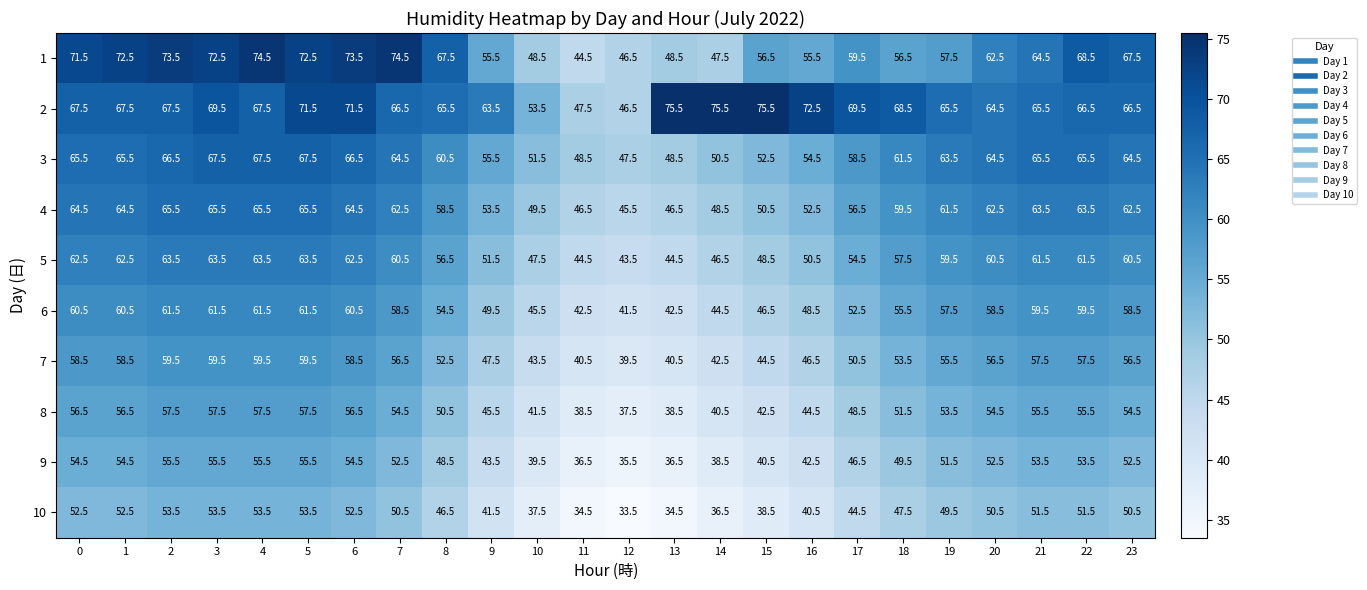

What is the difference between the 2 values at 11 and 9?

16.0